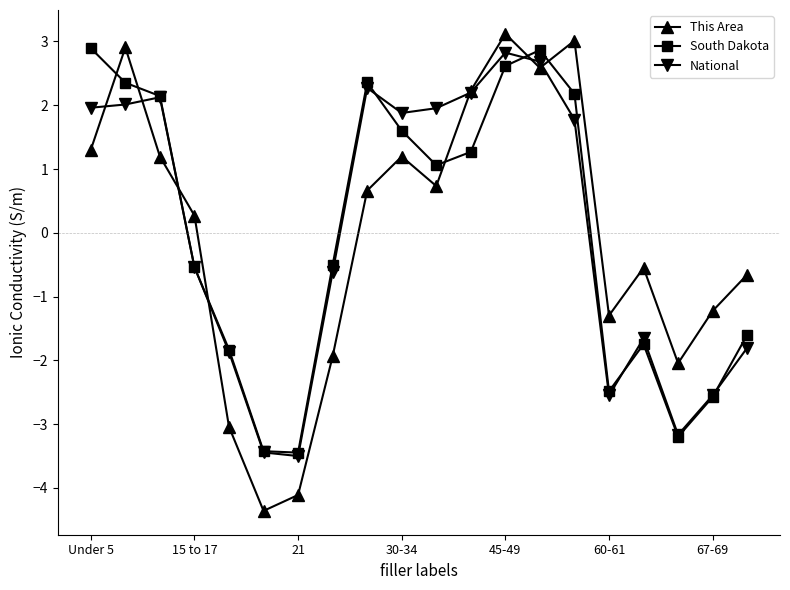

Count the number of categories in the chart.

20